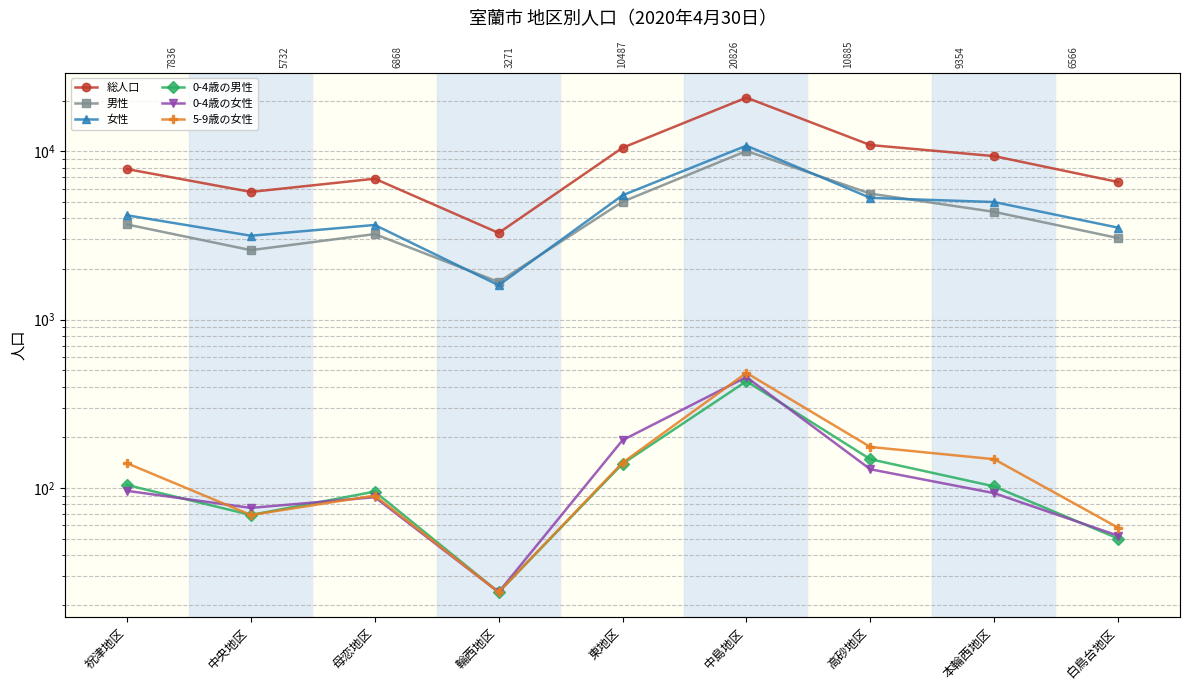

Which has a higher value, 母恋地区 or 白鳥台地区?

母恋地区